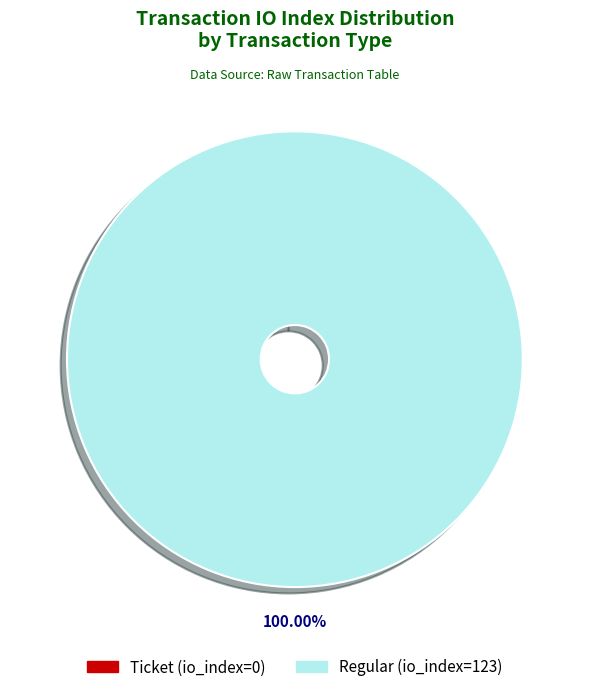

True or false: Ticket (io_index=0) accounts for 0% of the total.

True